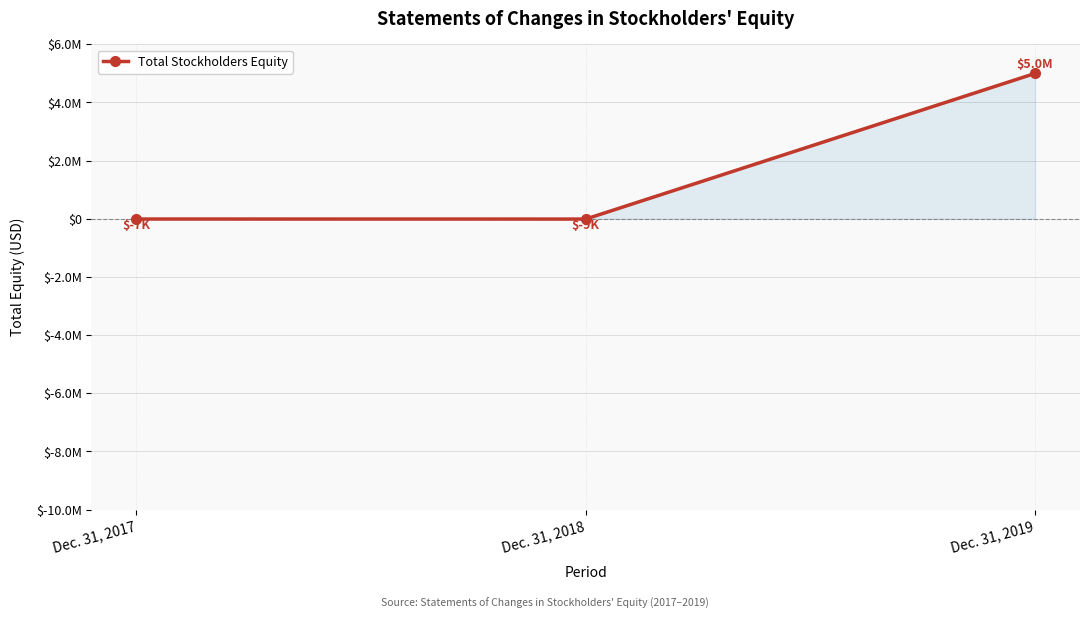

Does the chart have visible grid lines?

Yes